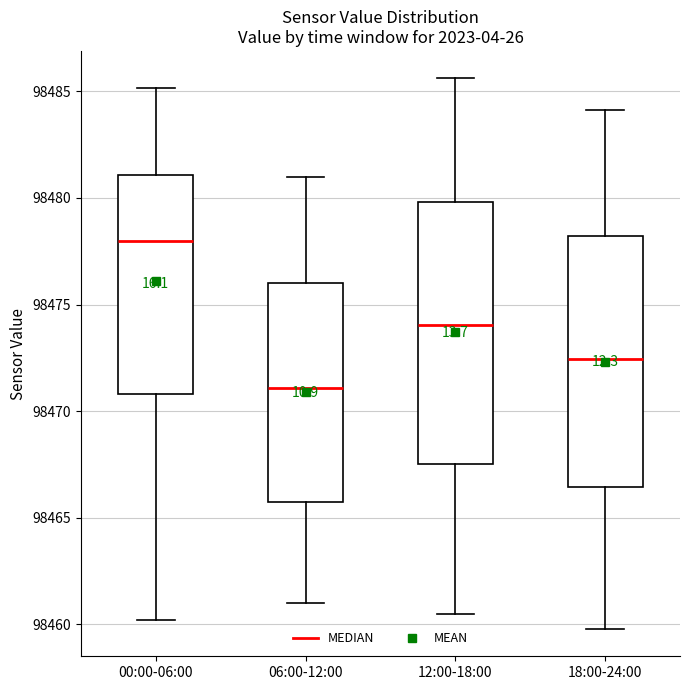

Where is the lower edge of the box for 18:00-24:00 on the y-axis? The values are not printed on the chart, so give them approximately, as read against the axis.

98466.5